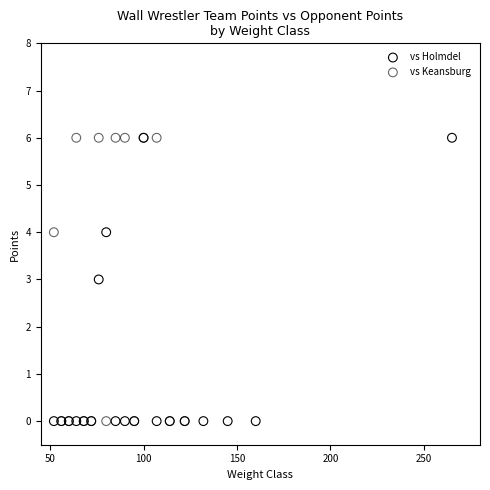

What are all the series names shown in the legend?

vs Holmdel, vs Keansburg